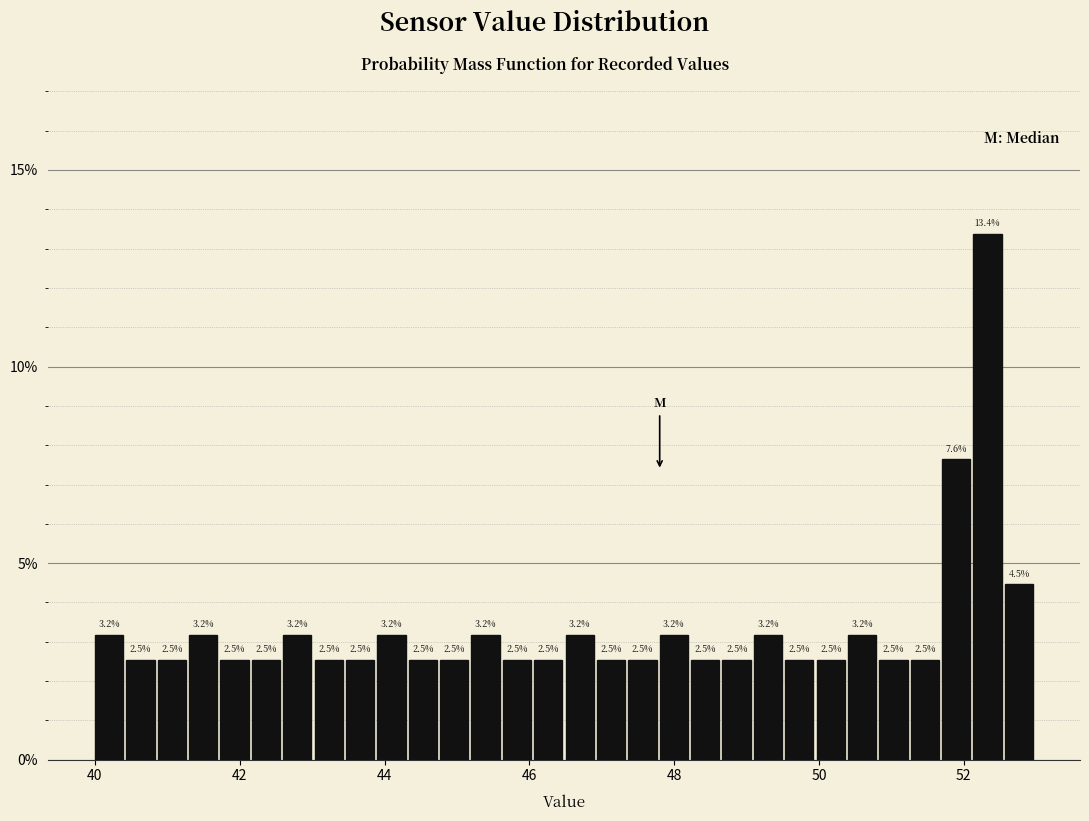

Read against the x-axis, roughly where is the centre of the tallest bar?

52.4